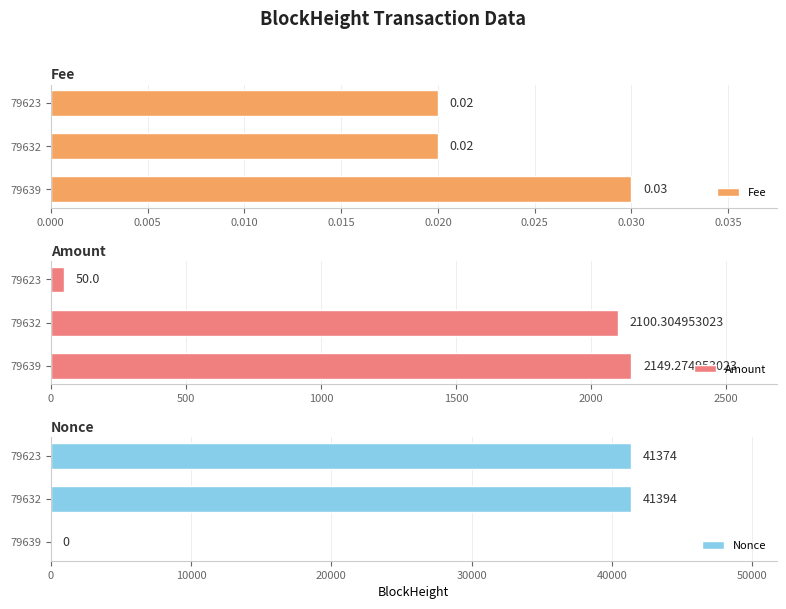

What is the sum of all Amount values?

4299.6